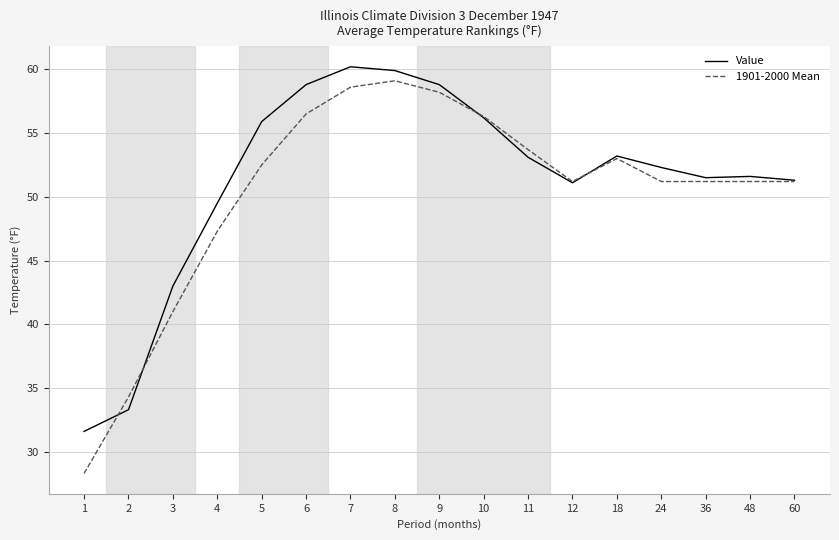

Between 5 and 8, which series saw the biggest shift?

1901-2000 Mean